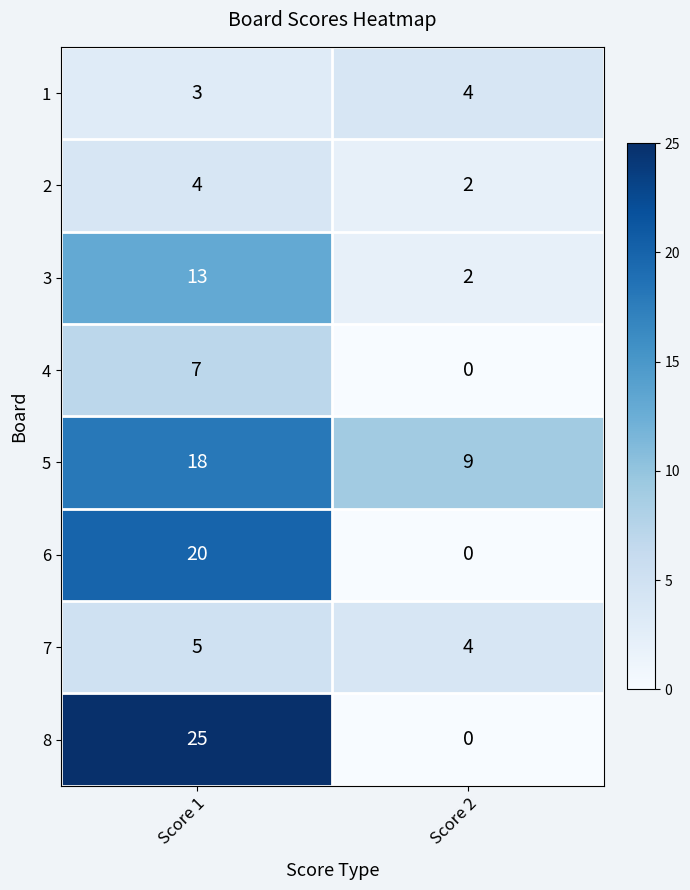

Which series has the largest total across all categories?

5